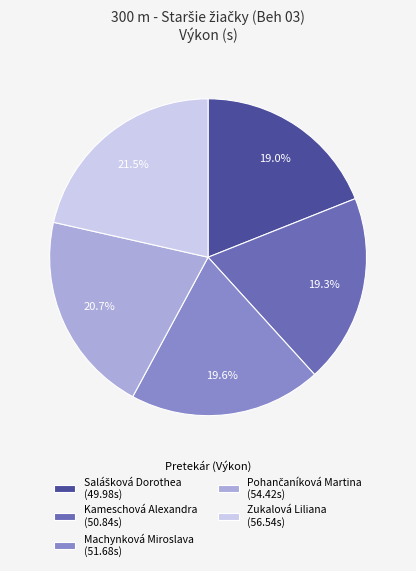

How many slices are in this pie chart?

5